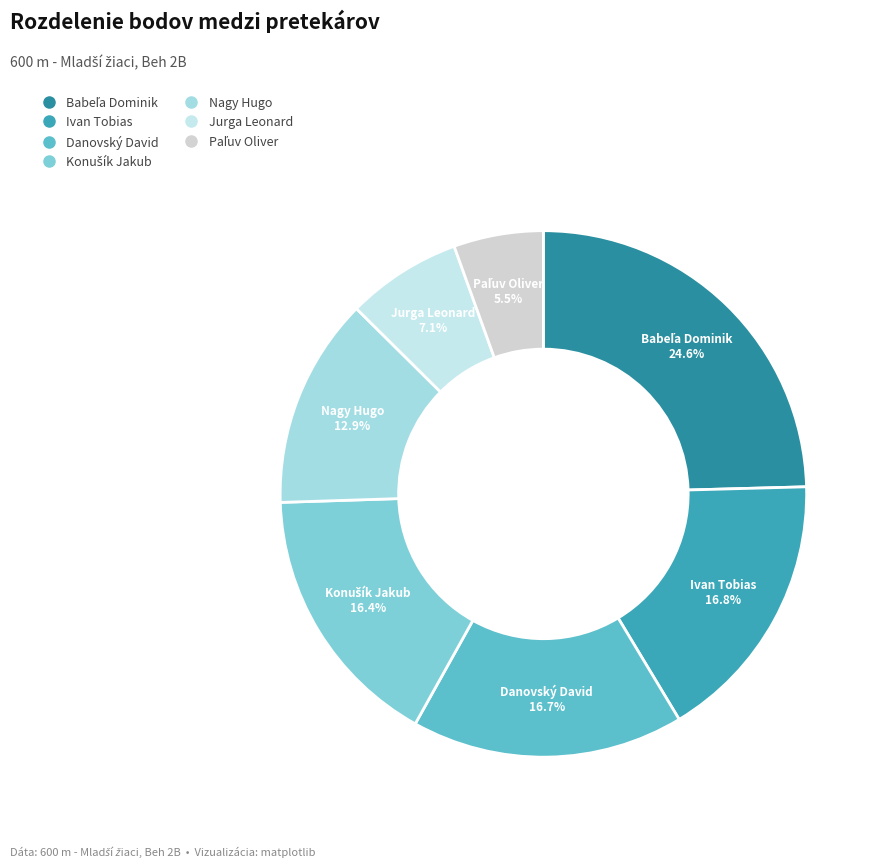

To the nearest percent, what is the average slice percentage?

14%